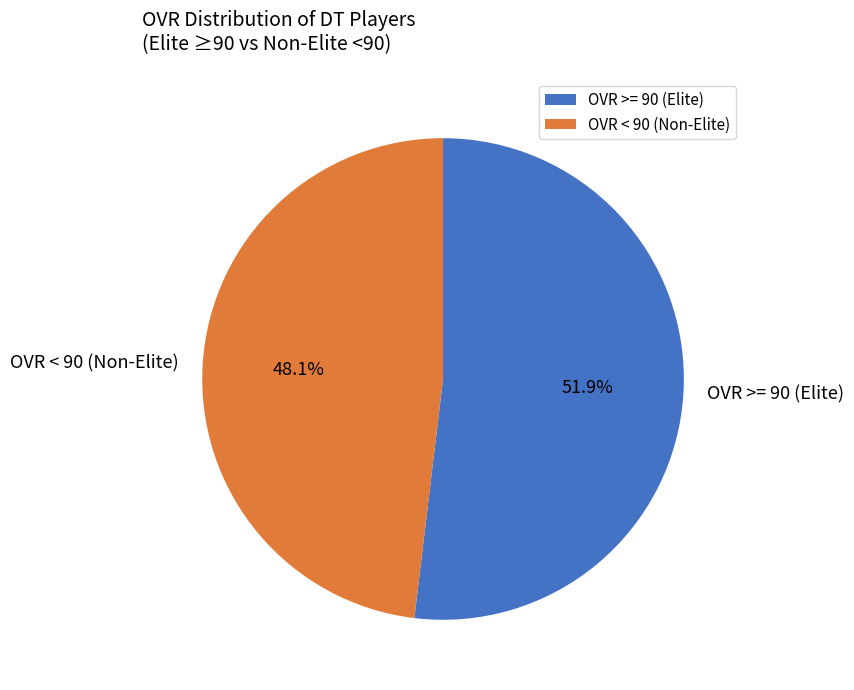

Between OVR >= 90 (Elite) and OVR < 90 (Non-Elite), which is larger?

OVR >= 90 (Elite)